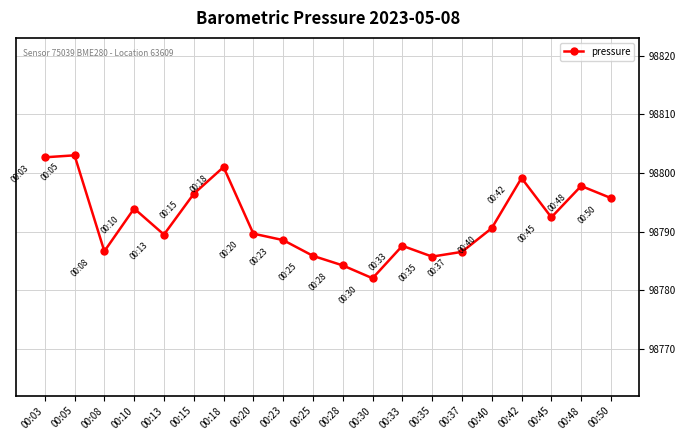

What is the ratio of the value at 00:25 to the value at 00:13?

1.0